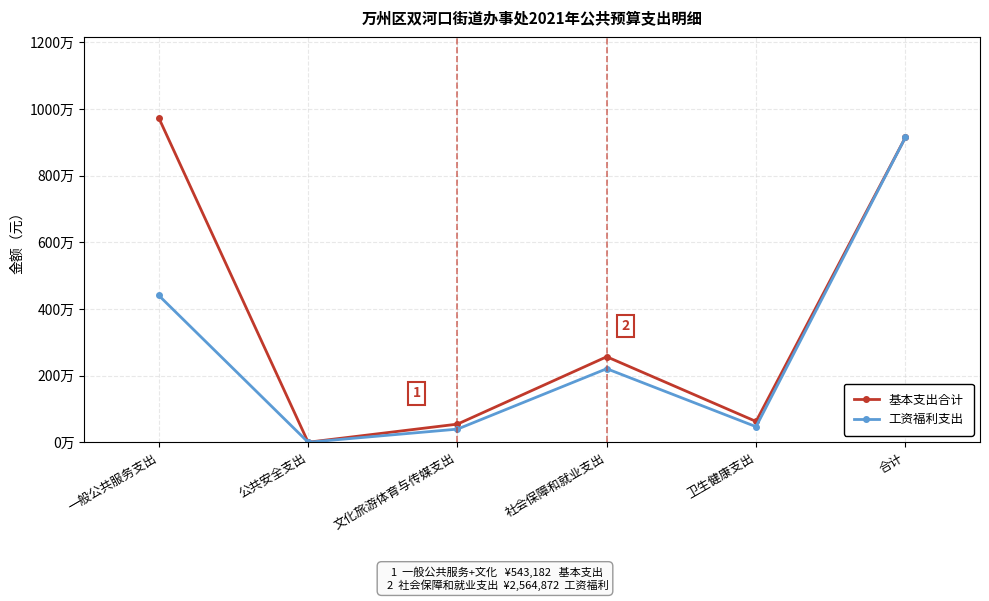

True or false: 基本支出合计 has more than 1 interior local peaks.

False